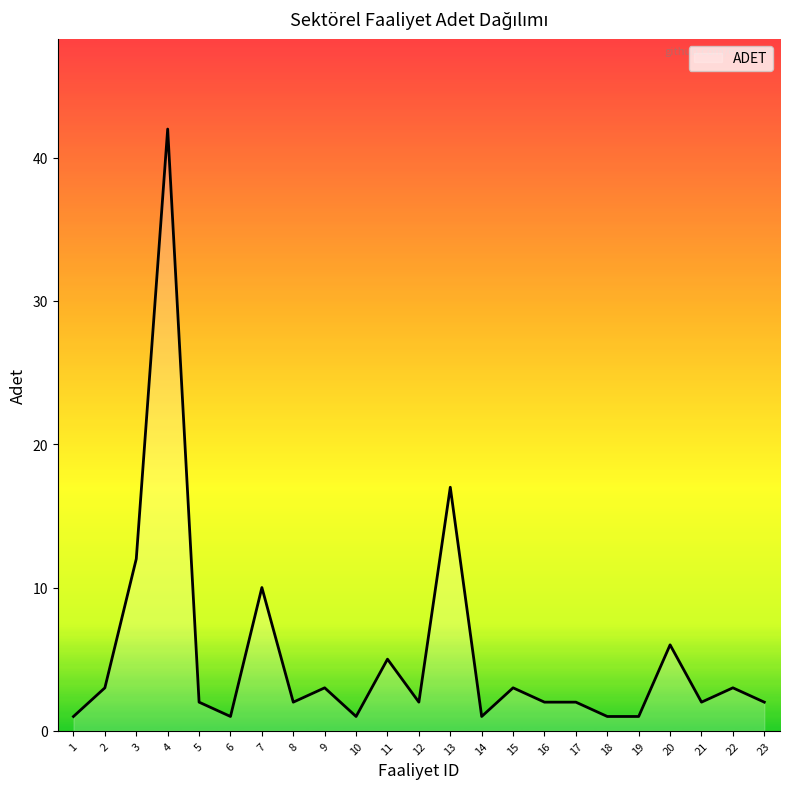

Reading right to left, list all the values displayed in this chart.

2	3	2	6	1	1	2	2	3	1	17	2	5	1	3	2	10	1	2	42	12	3	1